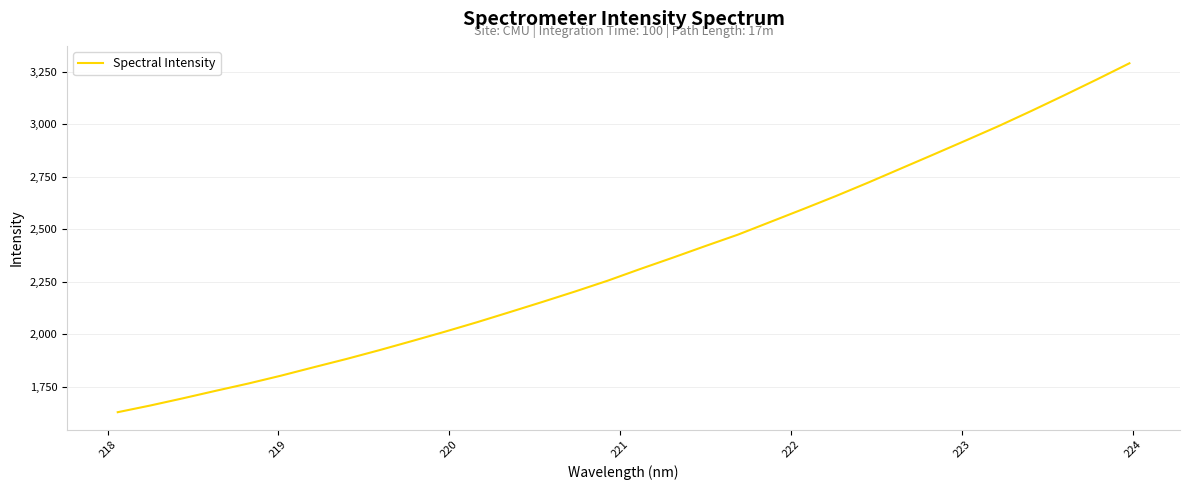

What is the difference between the maximum and minimum values?

1662.5